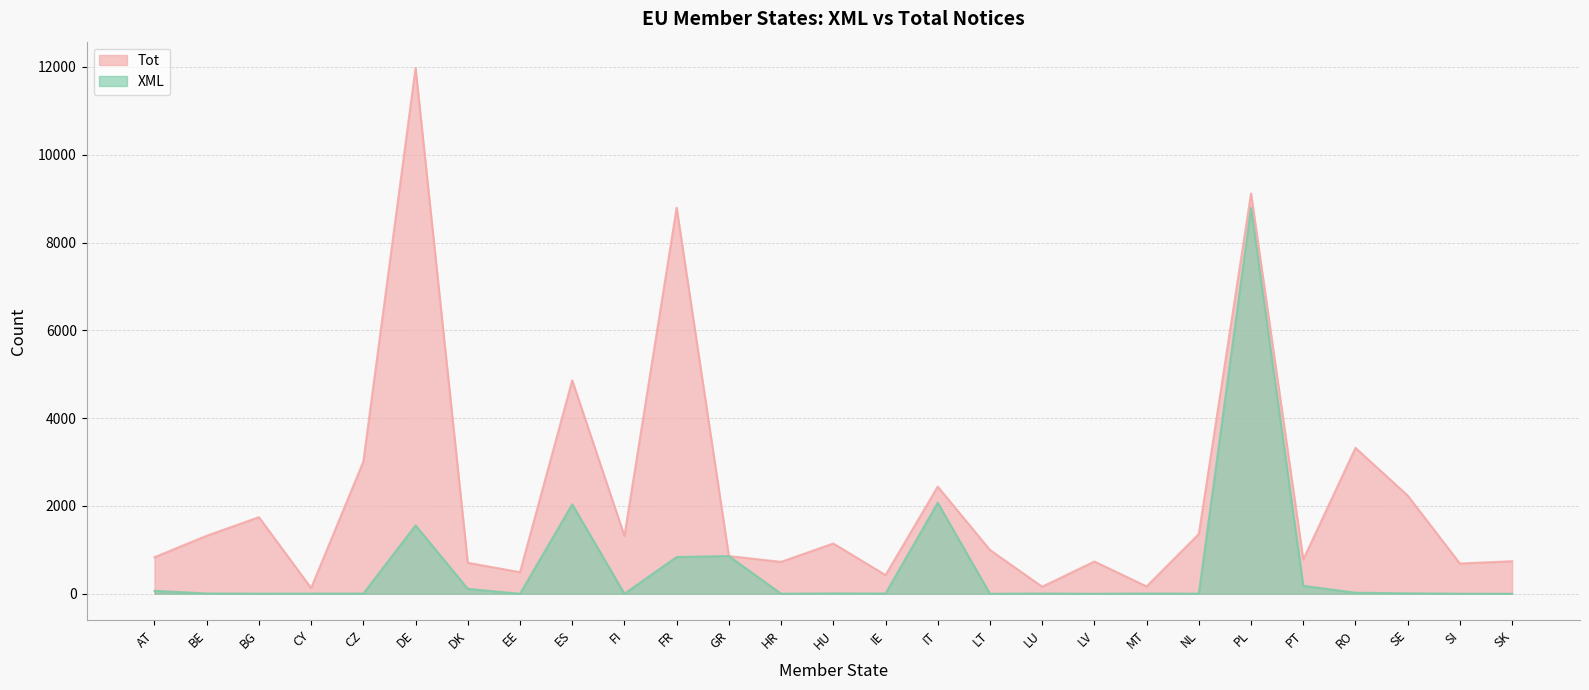

True or false: XML has more than 1 interior local peaks.

True